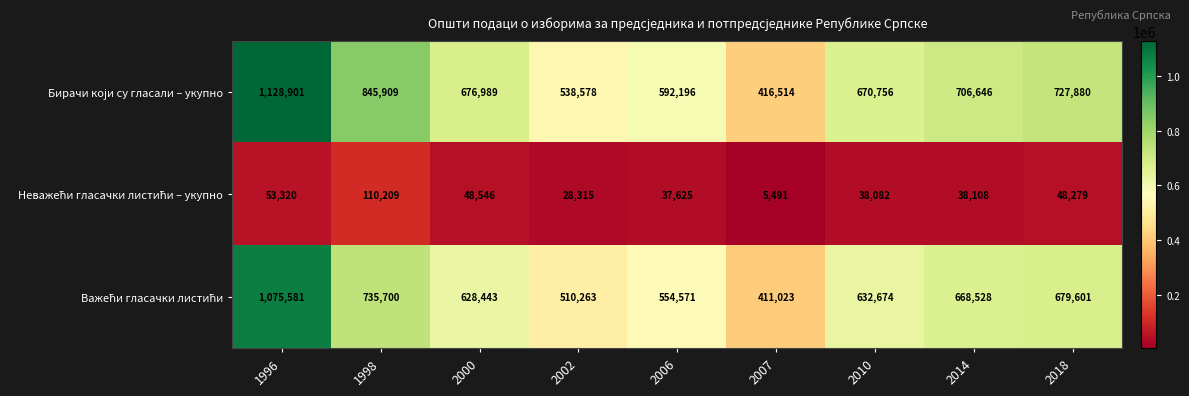

What is the total value across all series at 2014?

1413282